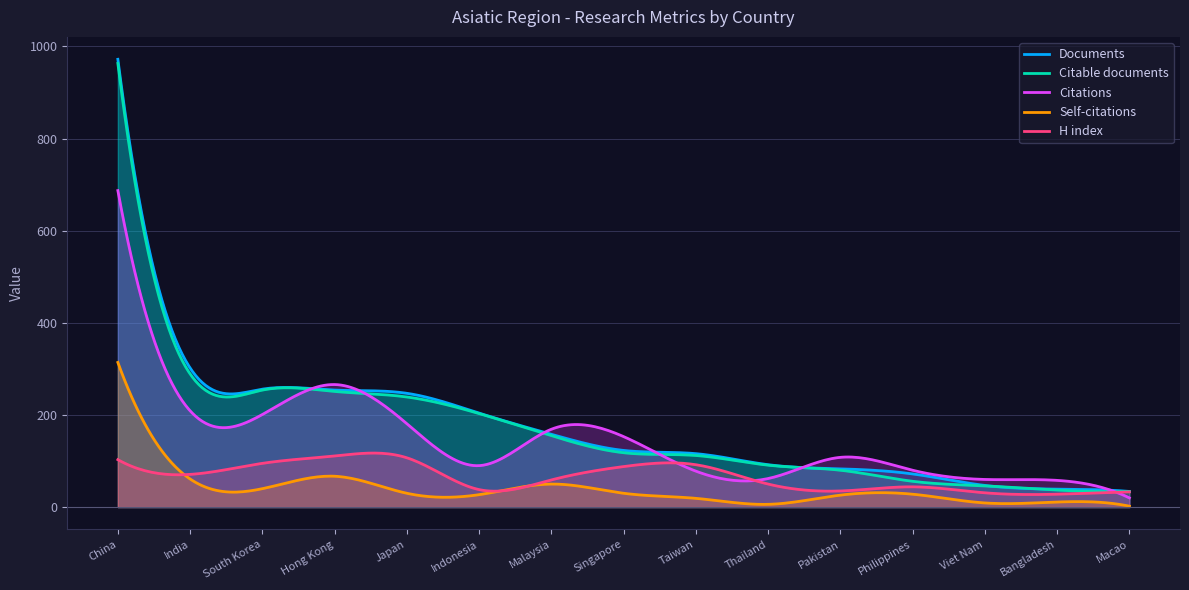

Which category has the highest value in the H index series?

Hong Kong